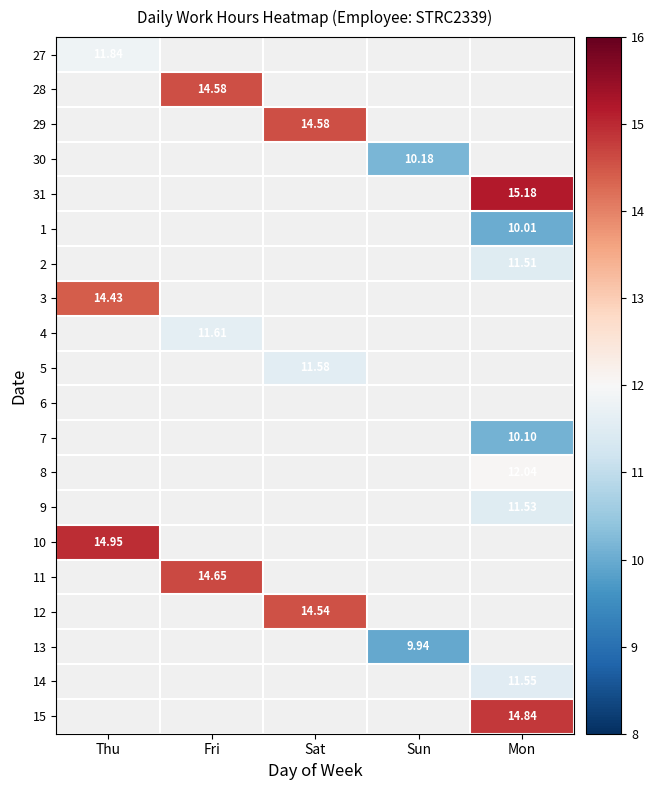

Which category has the lowest value across all series?

Fri